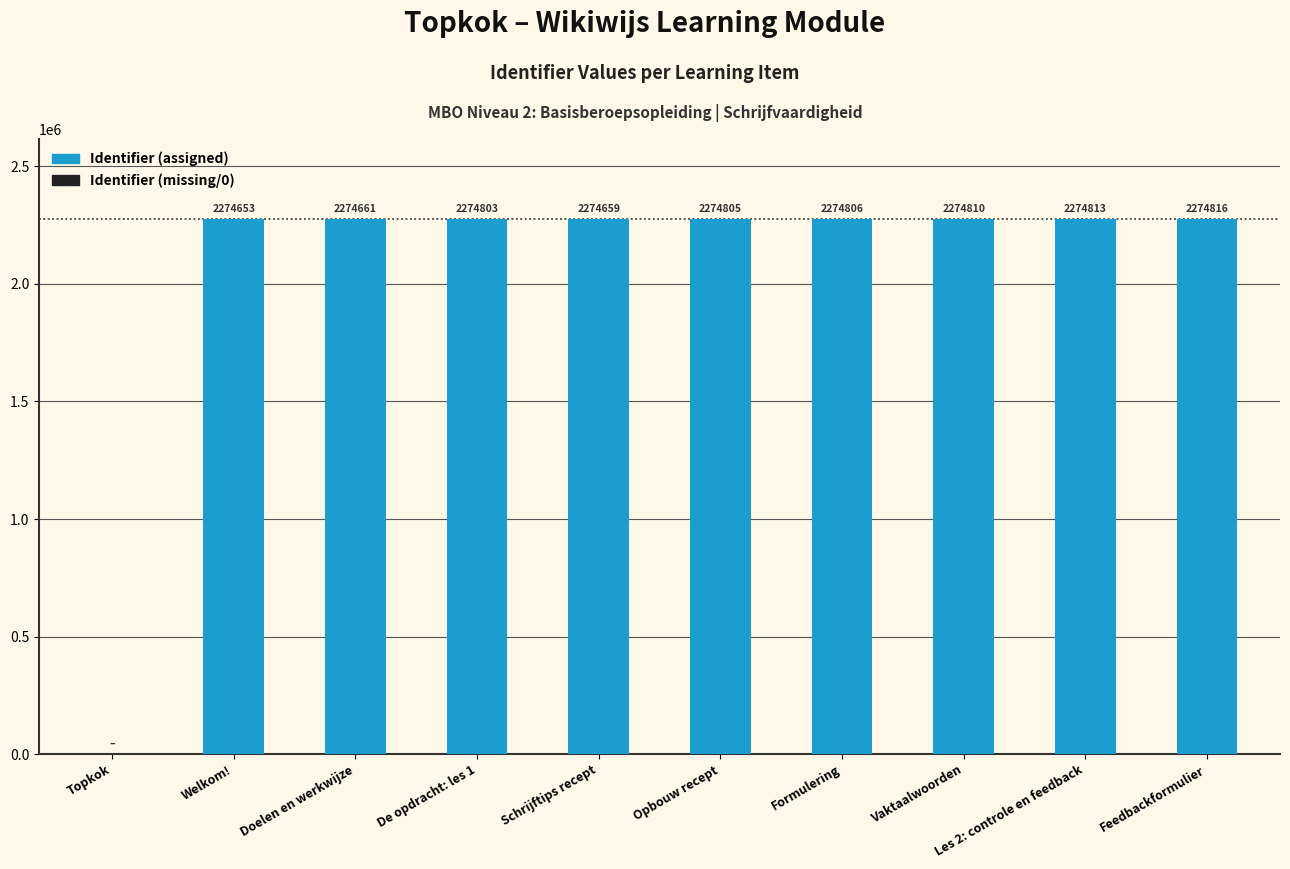

What is the change in value from Doelen en werkwijze to Vaktaalwoorden?

+149